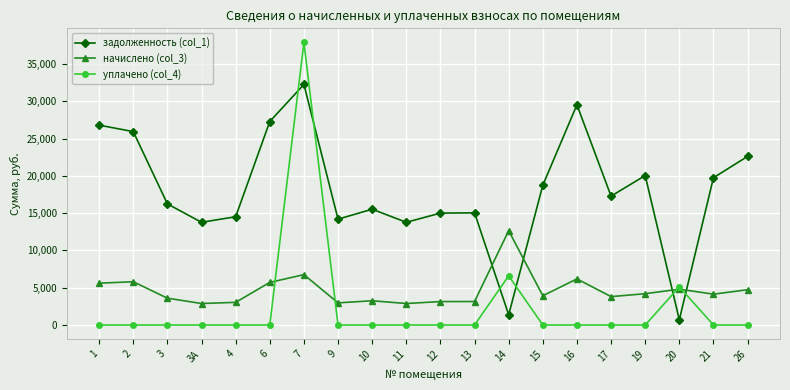

The value of уплачено (col_4) at 10 is -18207.7. True or false?

False